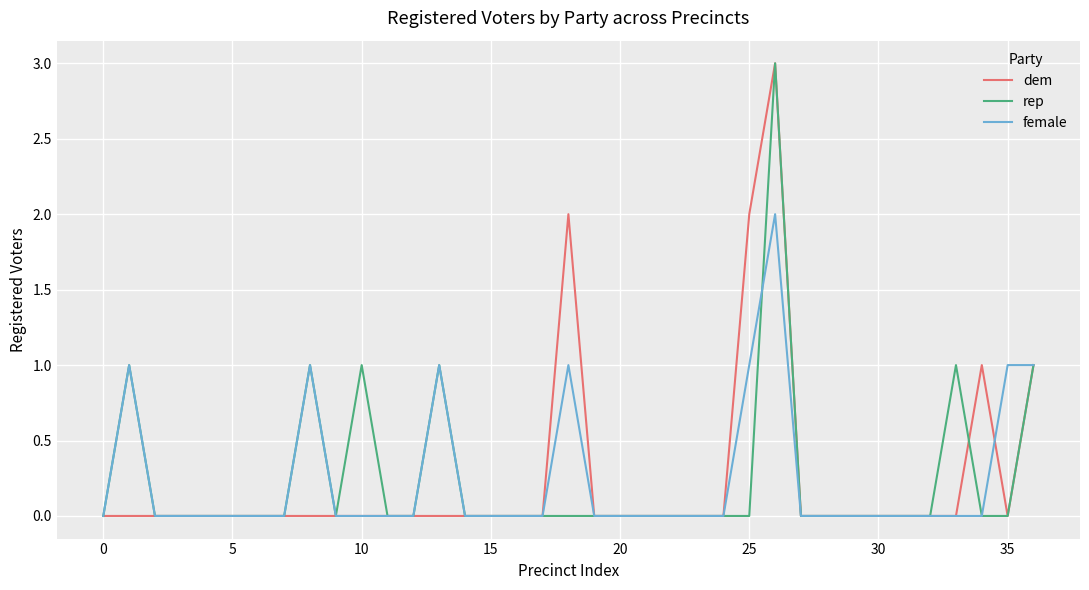

What is the greatest value displayed?

3